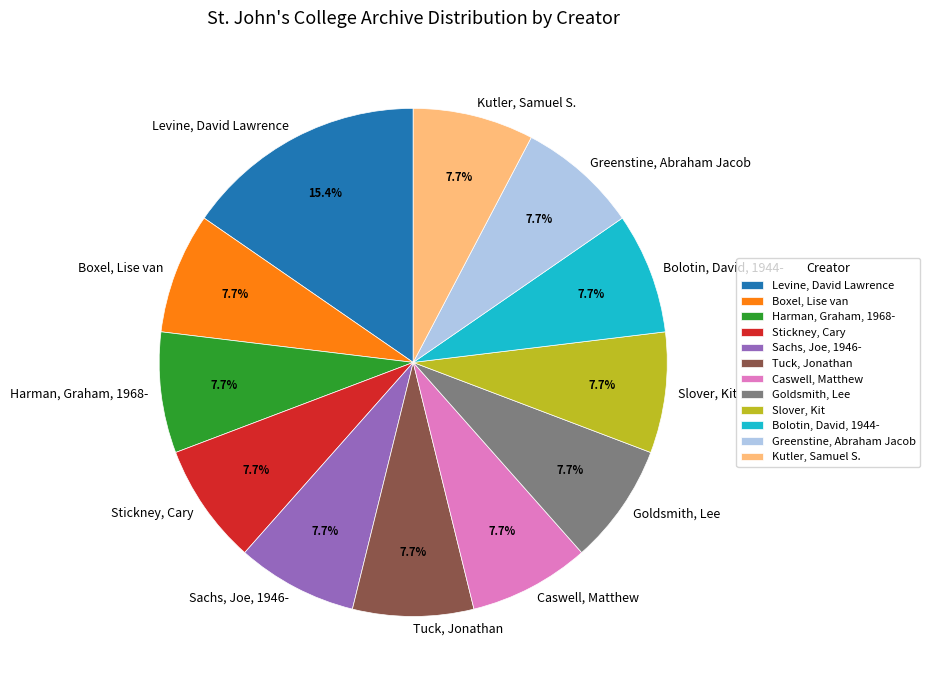

True or false: Harman, Graham, 1968- accounts for 1% of the total.

False